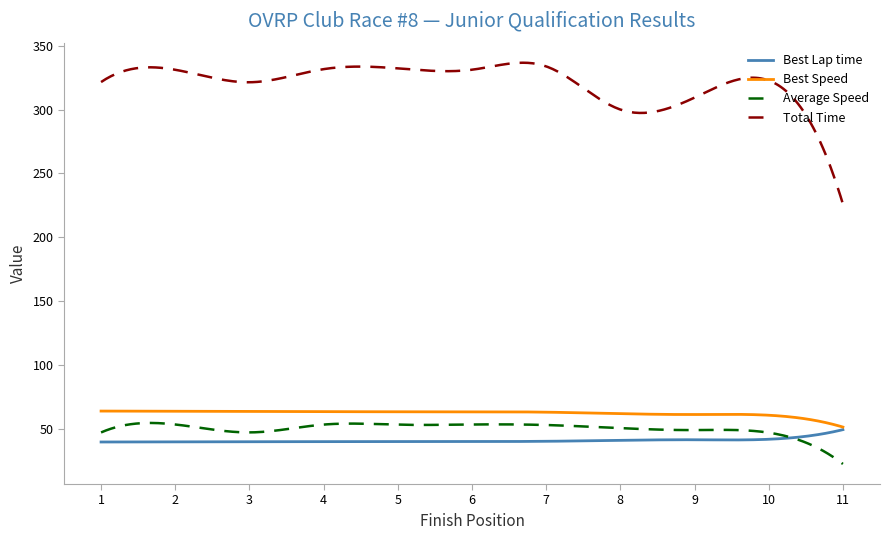

Which series has the widest spread of values?

Total Time